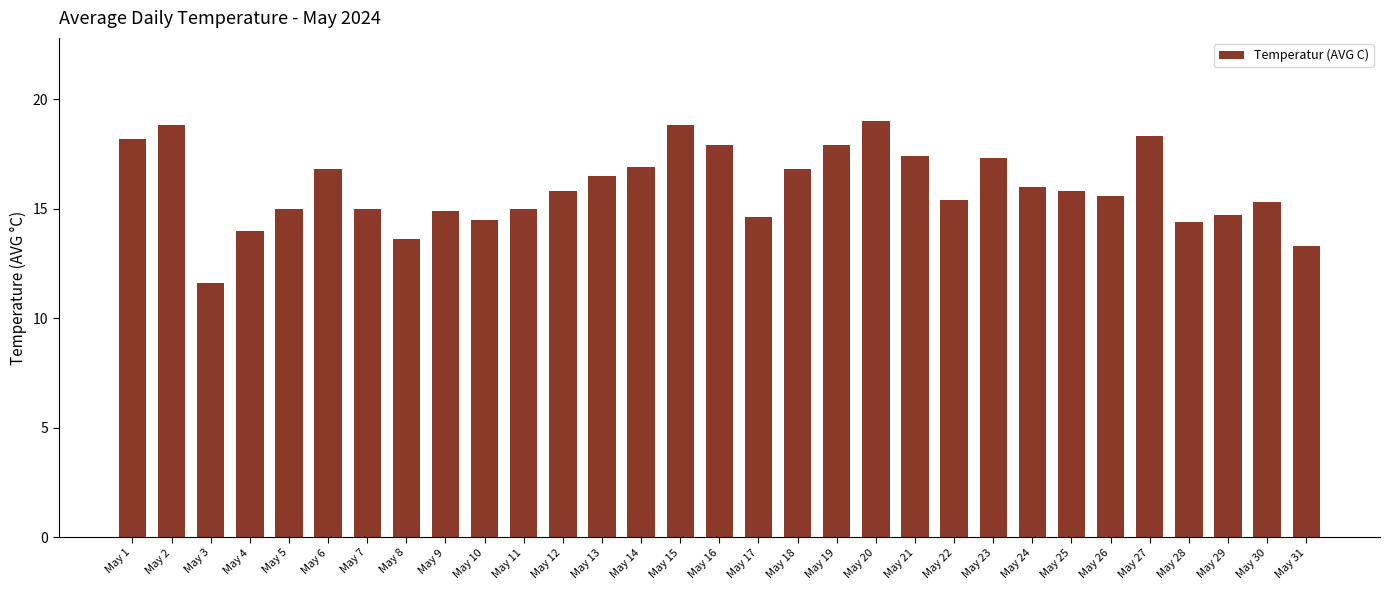

What is the approximate value at May 12?

15.8